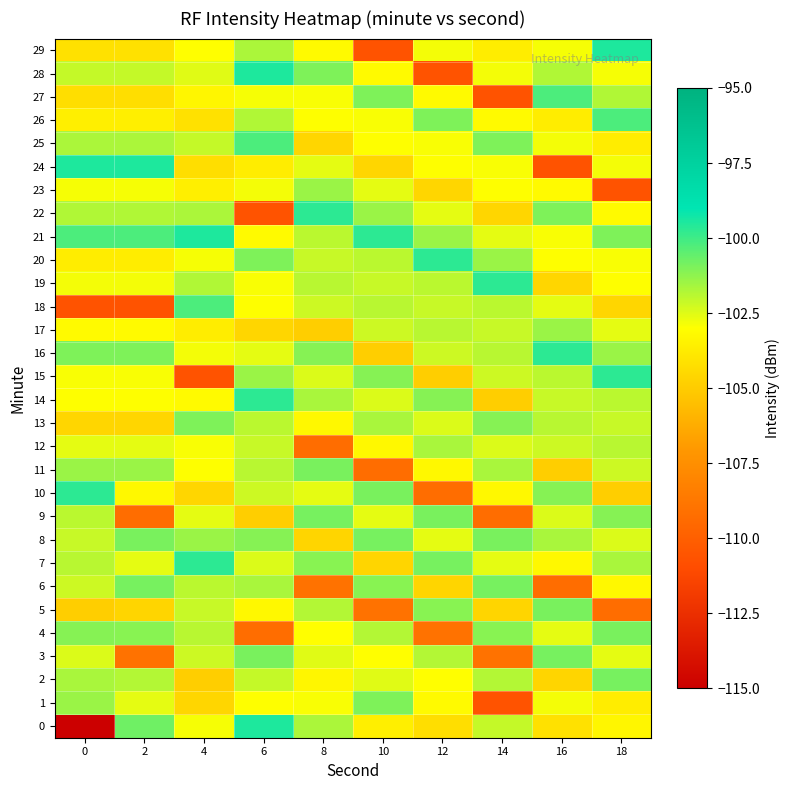

What is the greatest value displayed?

-99.5